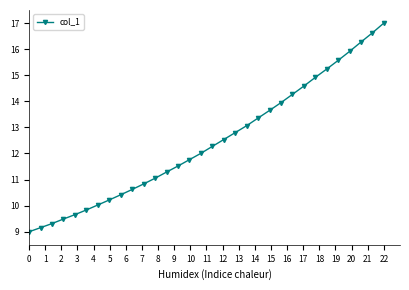

What is the sum of all values?

398.2